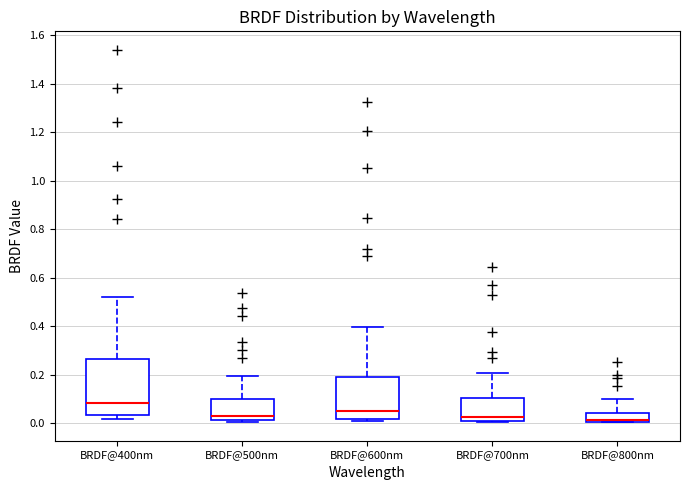

Reading left to right, transcribe this box plot: for each box, give where its median line is, the range the box spans, and where its two whiskers end, as read against the y-axis. The values are not printed on the chart, so give them approximately, as read against the axis.

BRDF@400nm: median 0.08, box 0.04 to 0.26, whiskers 0.02 to 0.52
BRDF@500nm: median 0.04, box 0.02 to 0.10, whiskers 0.00 to 0.20
BRDF@600nm: median 0.06, box 0.02 to 0.18, whiskers 0.00 to 0.40
BRDF@700nm: median 0.02, box 0.00 to 0.10, whiskers 0.00 to 0.20
BRDF@800nm: median 0.02, box 0.00 to 0.04, whiskers 0.00 to 0.10